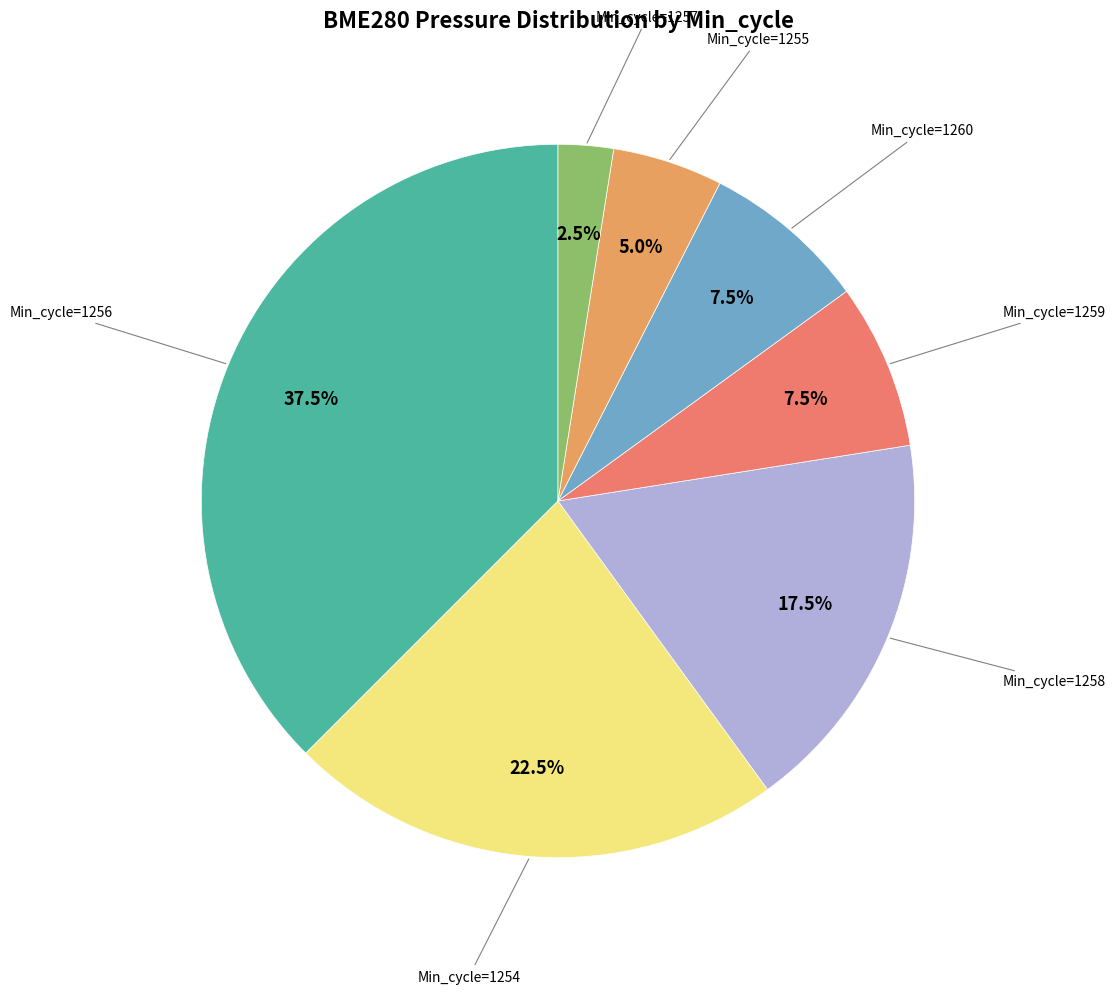

Is Min_cycle=1258 the majority of the pie?

No